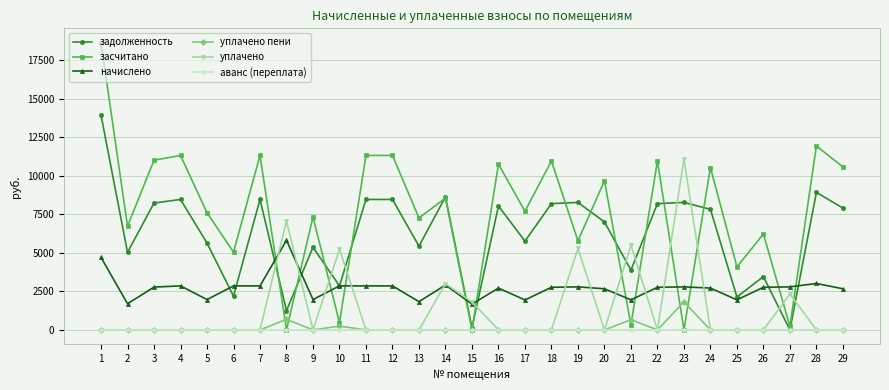

What are all the series names shown in the legend?

задолженность, засчитано, начислено, уплачено пени, уплачено, аванс (переплата)